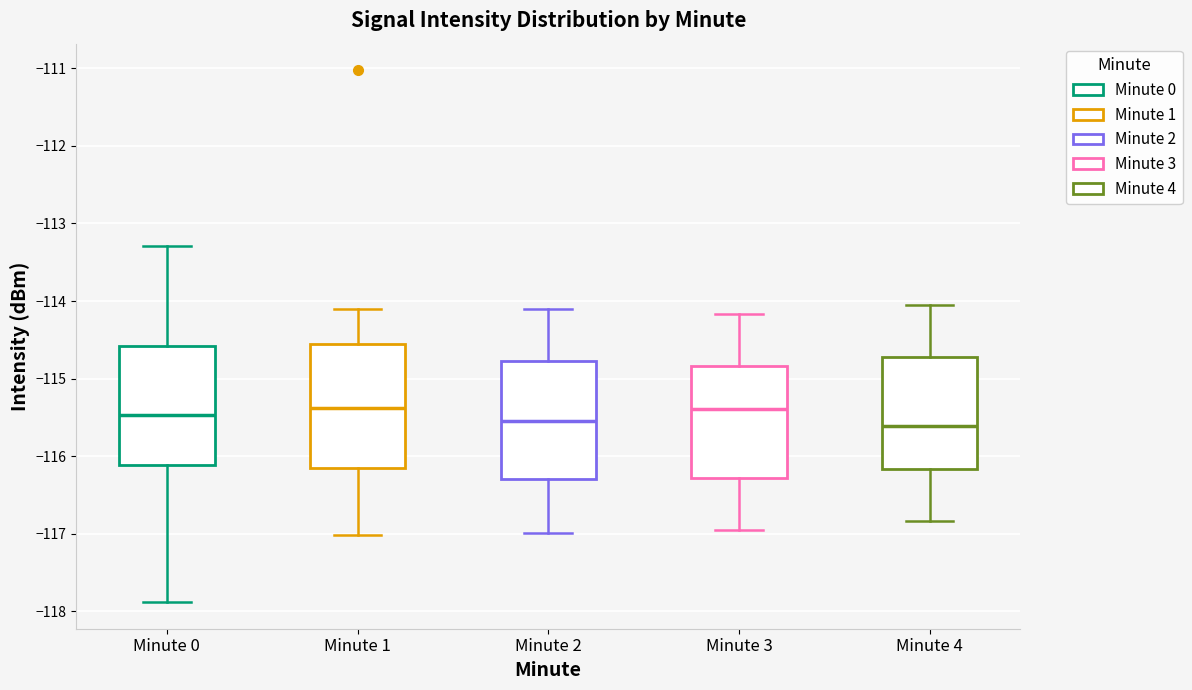

Where is the lower edge of the box for Minute 1 on the y-axis? The values are not printed on the chart, so give them approximately, as read against the axis.

-116.2